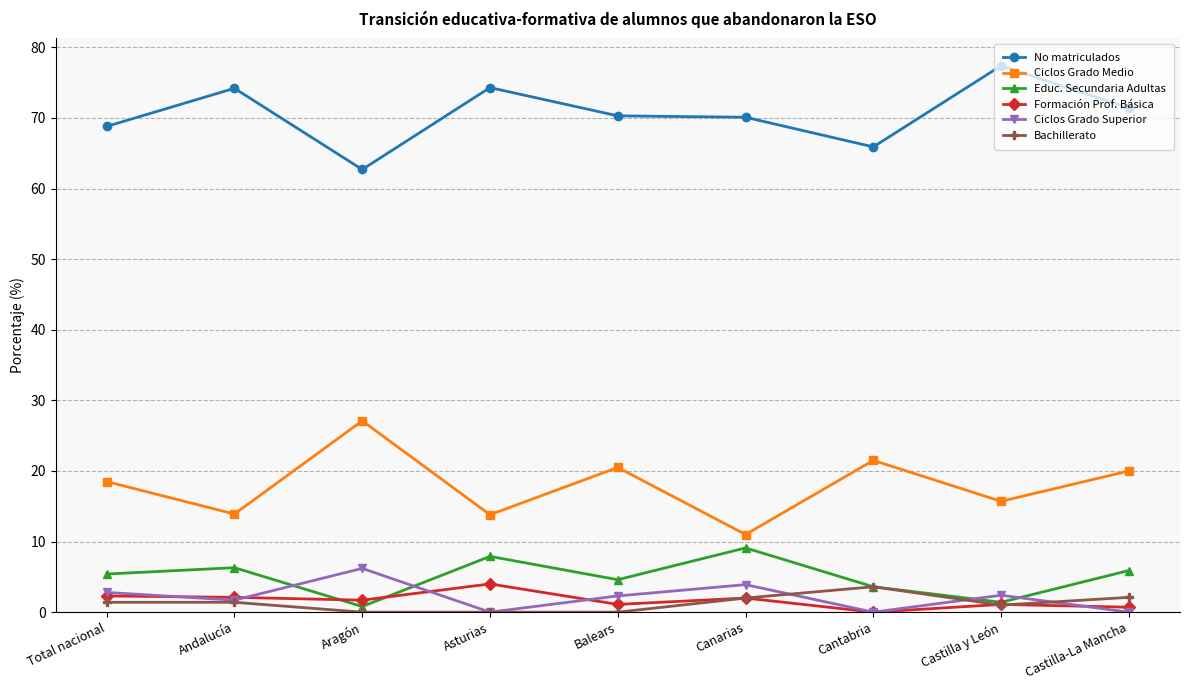

True or false: Ciclos Grado Superior has a value of 3.9 at Canarias.

True